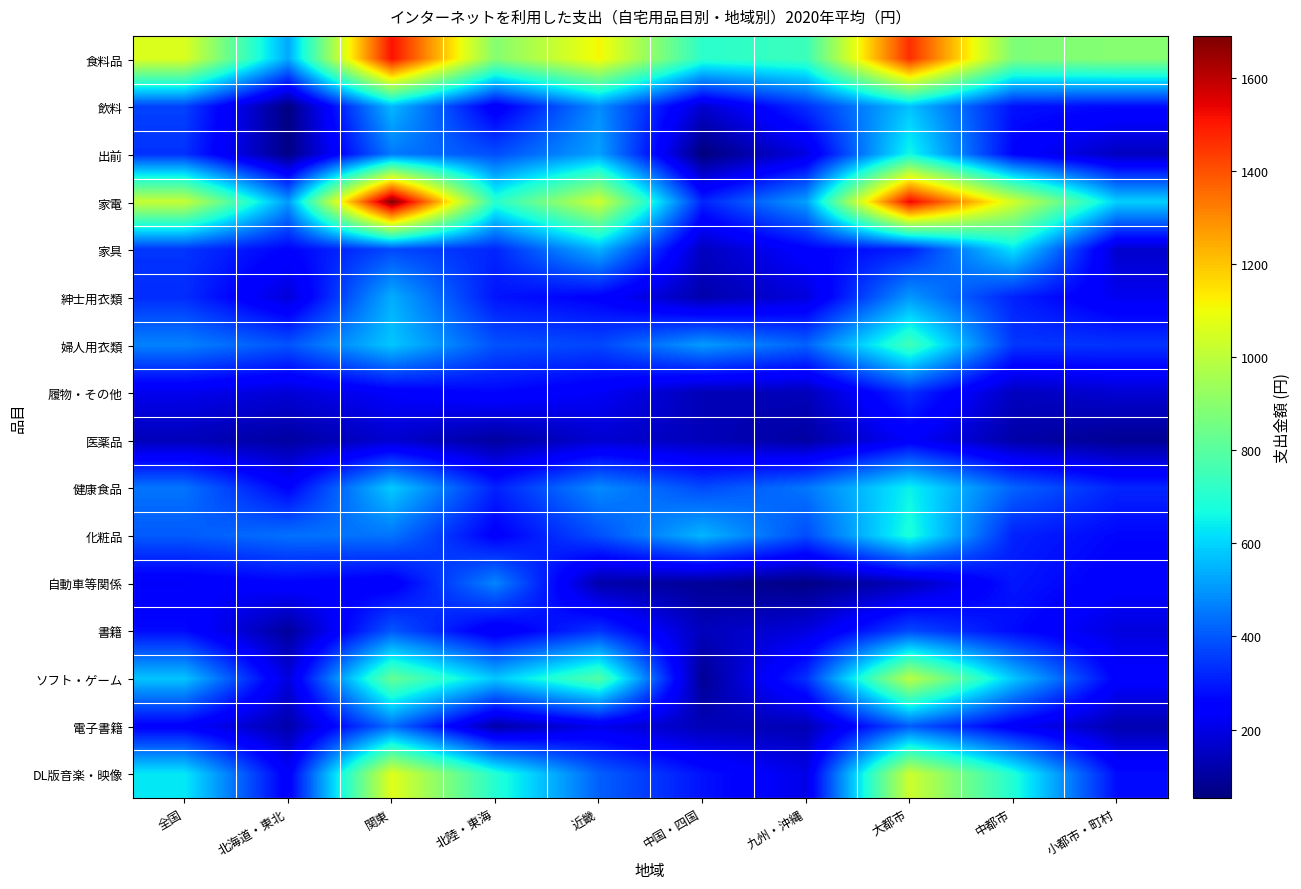

What is the total value across all series at 全国?

7080